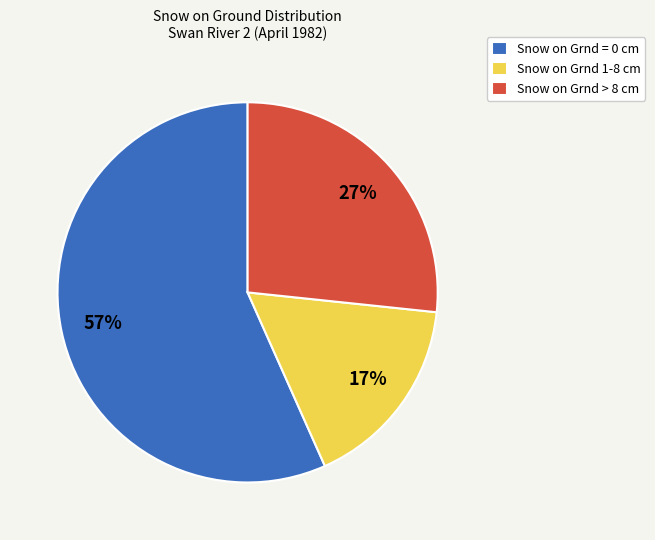

To the nearest percent, what is the difference between the largest and smallest slice percentages?

40%